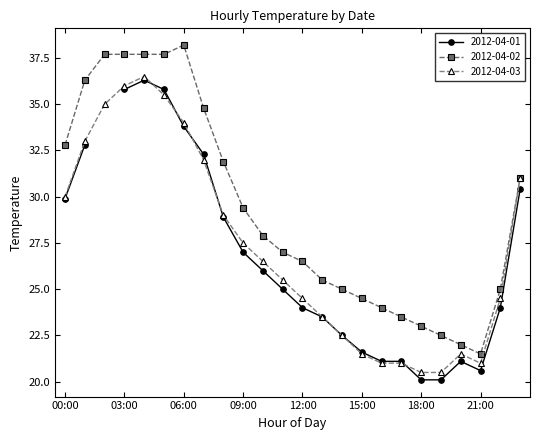

At which label does 2012-04-03 first exceed 26?

00:00